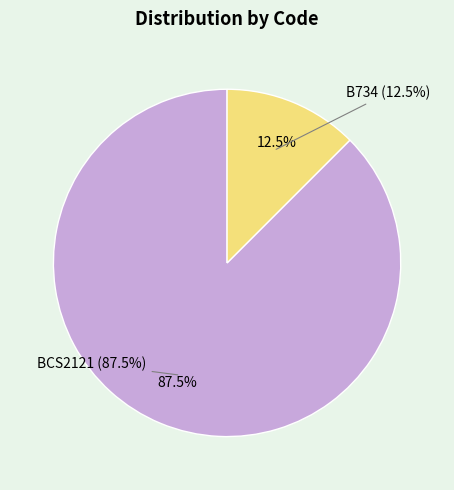

What percentage is the B734 slice, to the nearest percent?

12%